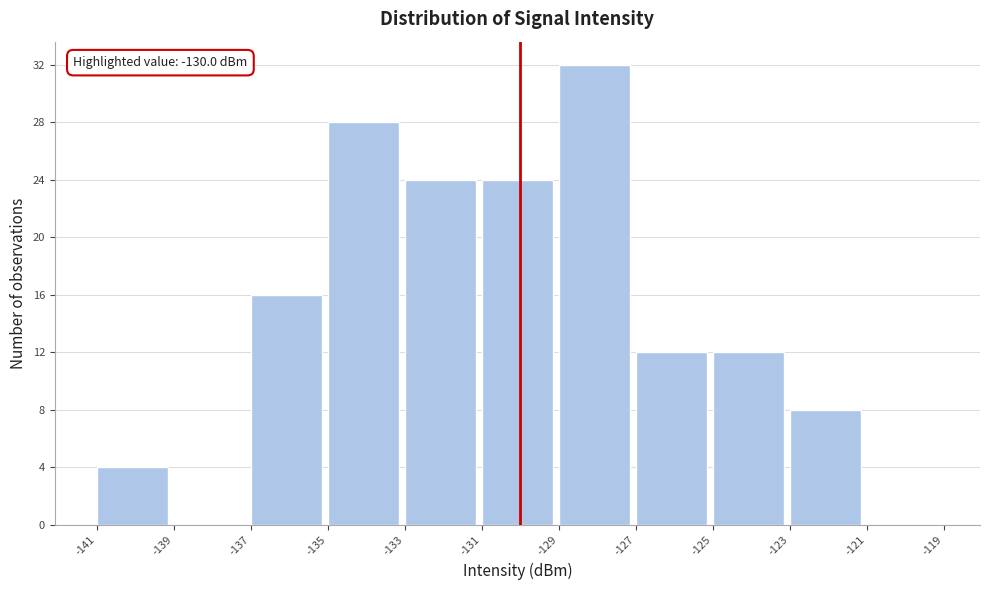

Which range on the x-axis has the tallest bar?

-129 to -127